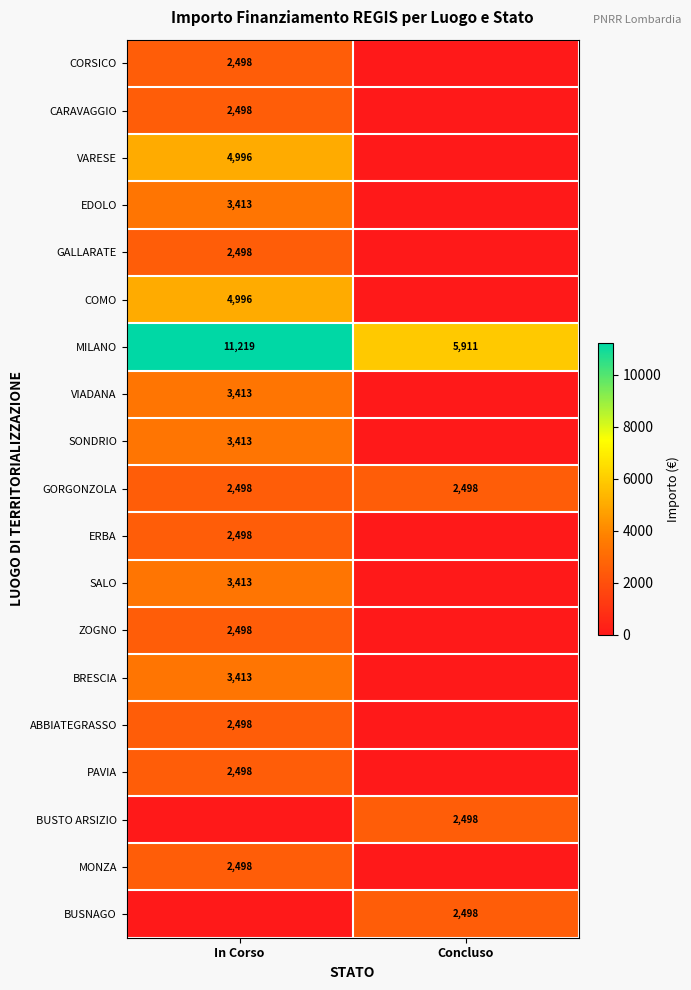

What is the minimum value for GORGONZOLA?

2498